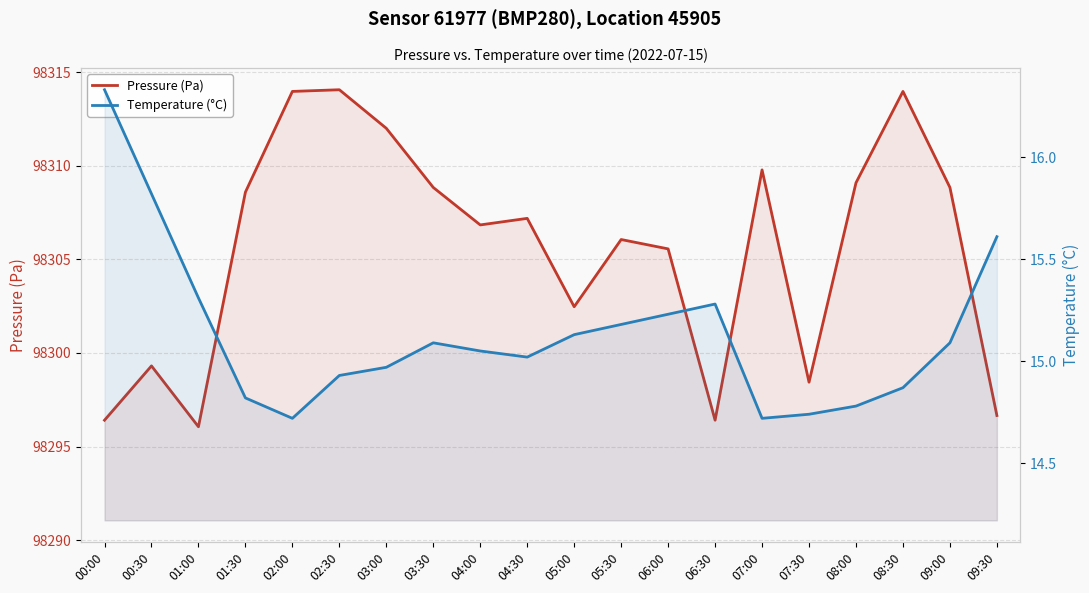

What position from the left is 01:30?

4